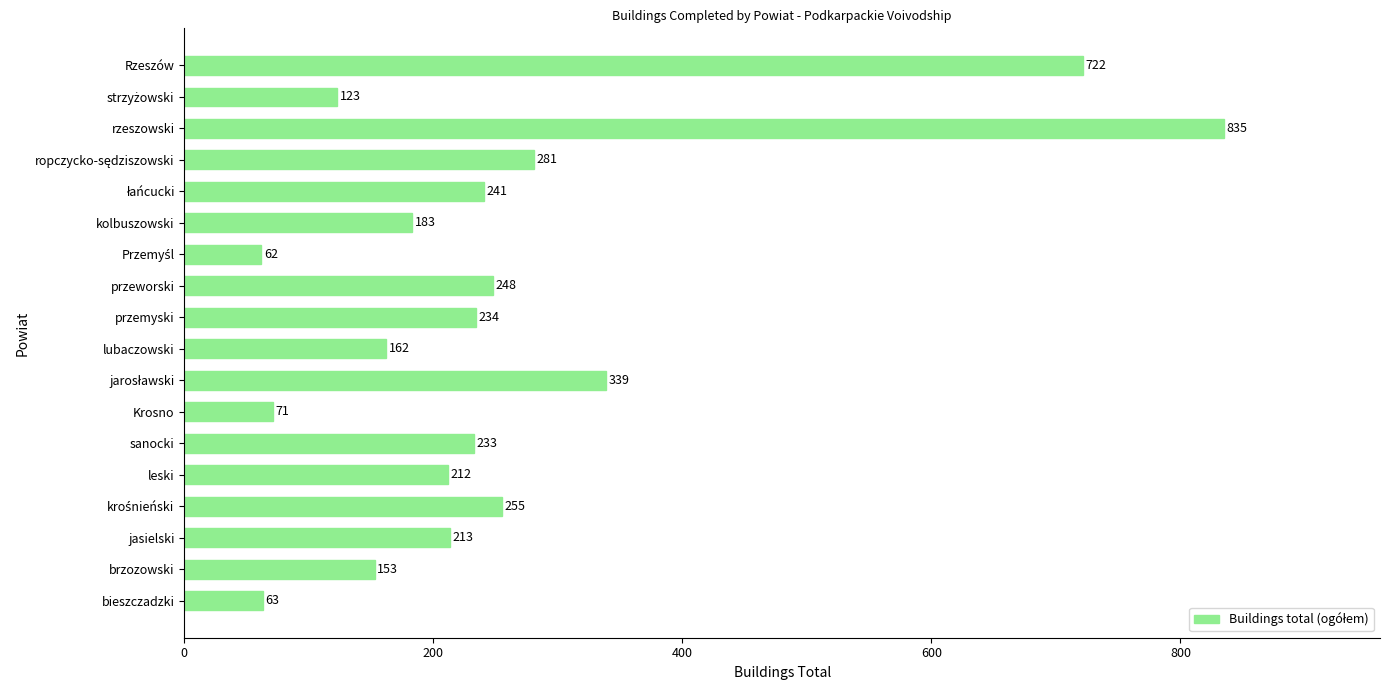

What is the change in value from bieszczadzki to kolbuszowski?

+120